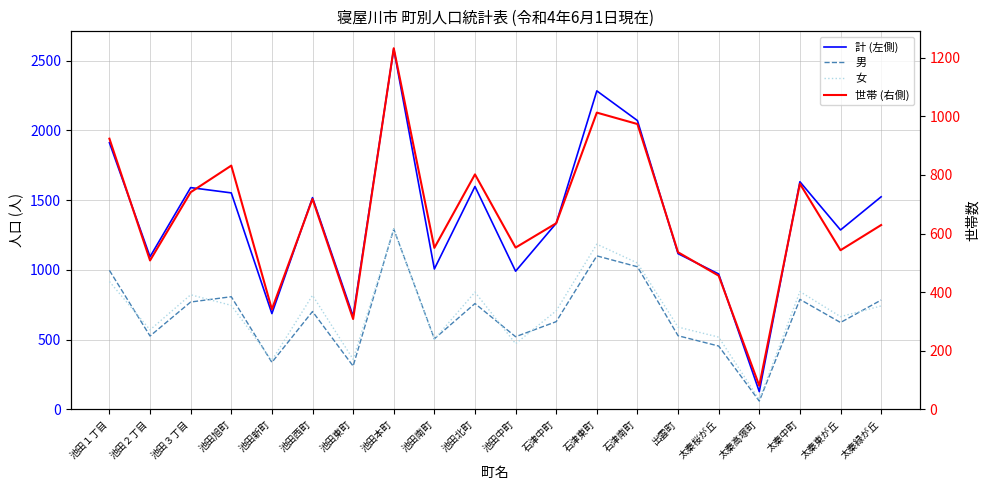

What position from the right is 太秦中町?

3